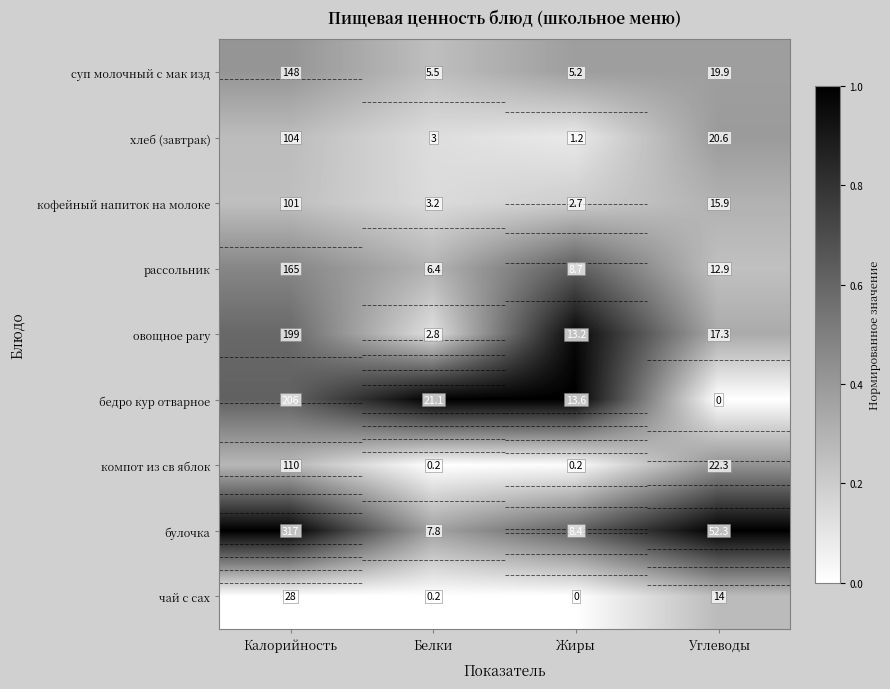

What is the total value across all series at Калорийность?

1378.0